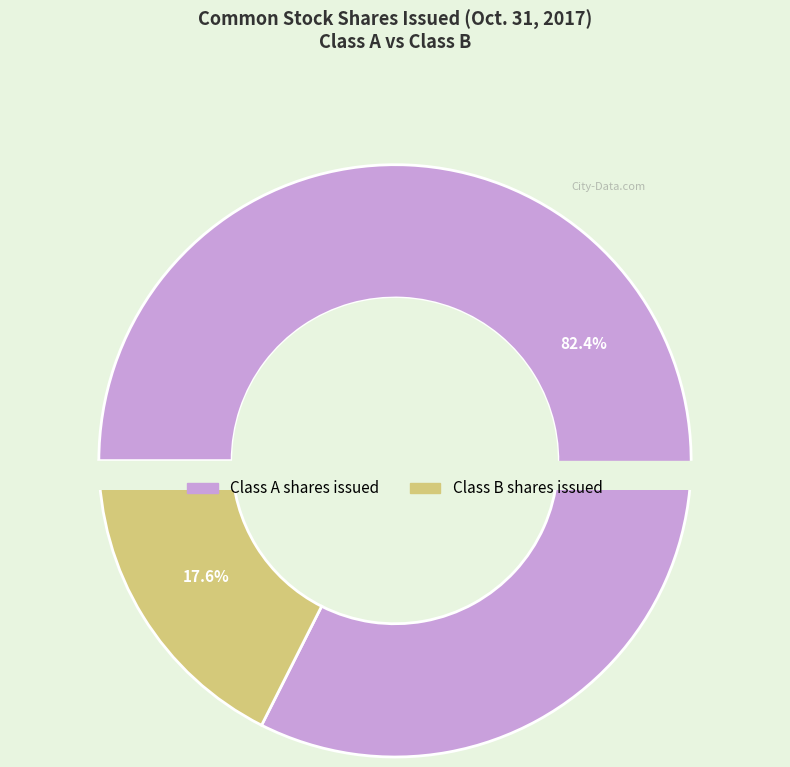

Is Class B shares issued the majority of the pie?

No